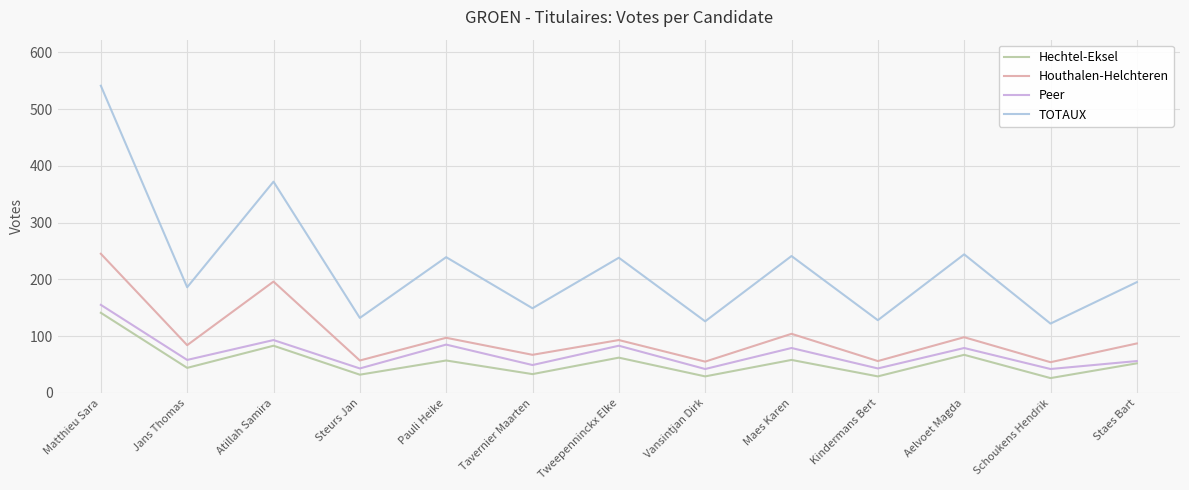

What is the average value of the Hechtel-Eksel series?

55